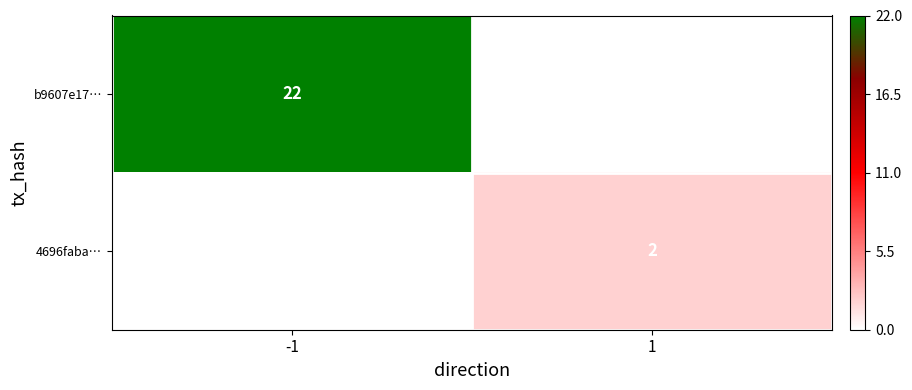

The b9607e17… series shows 10.4 at -1. True or false?

False